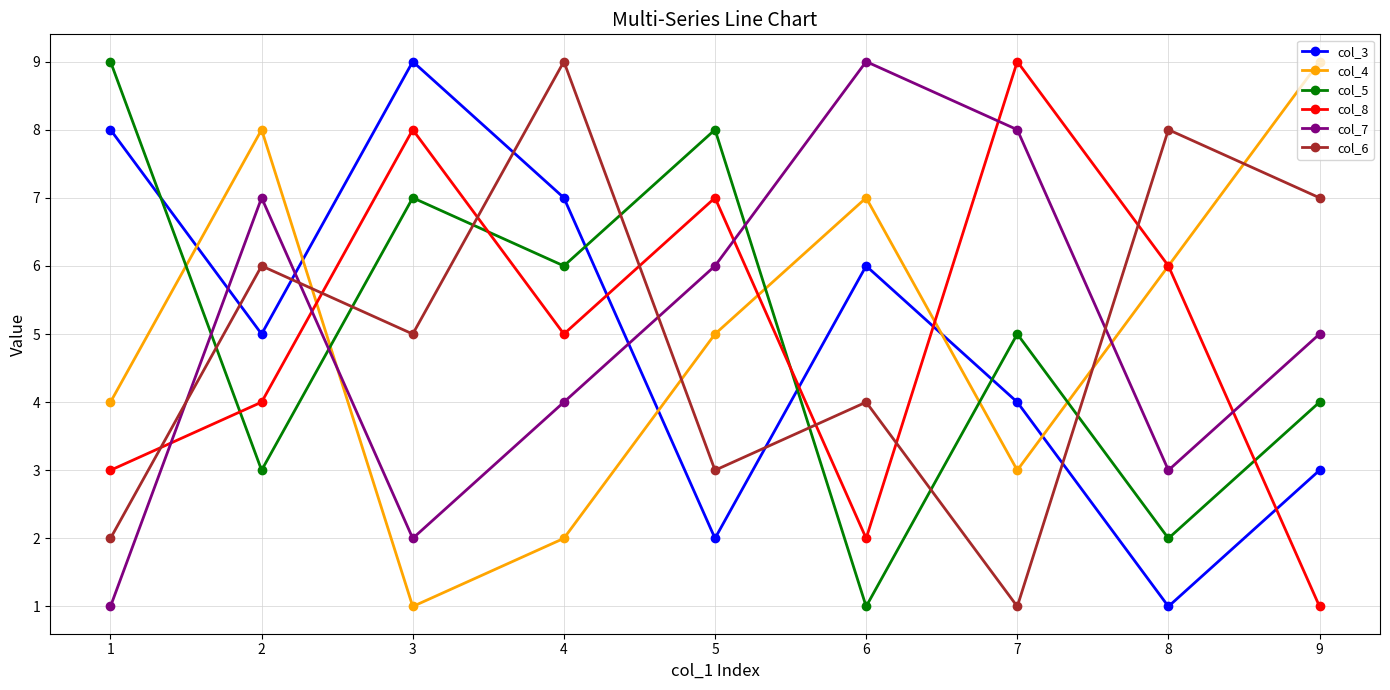

At which category does col_8 reach its first local valley?

4